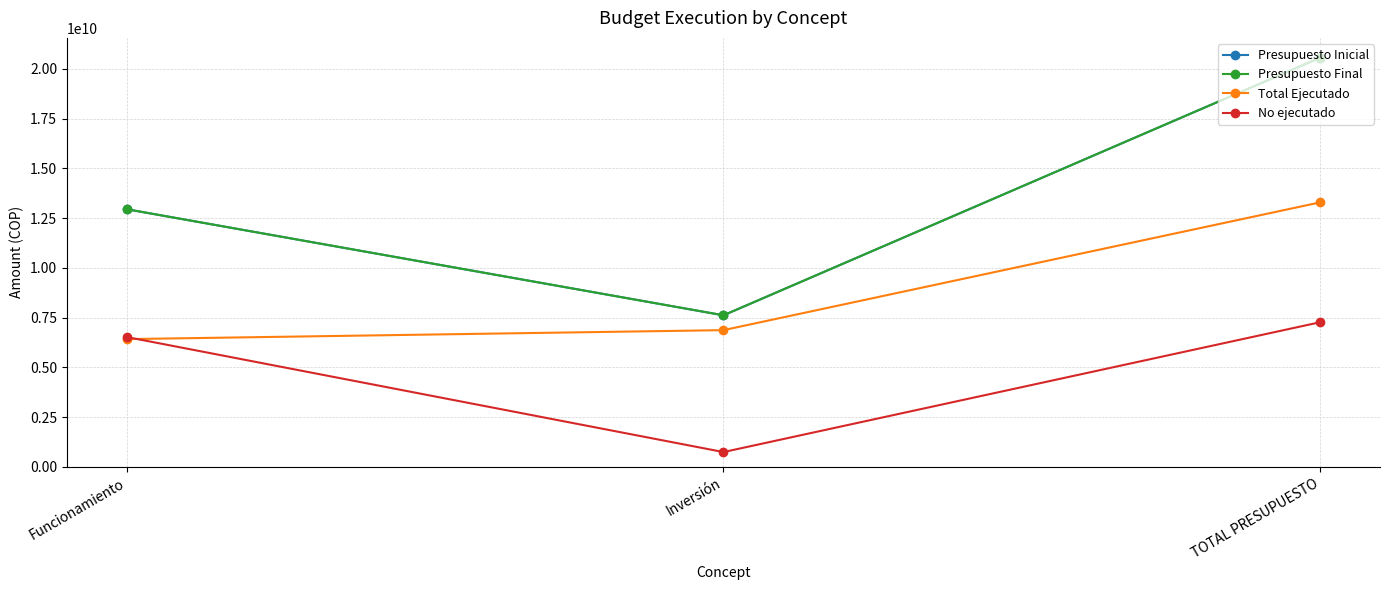

What is the minimum value for Presupuesto Final?

7620000000.0